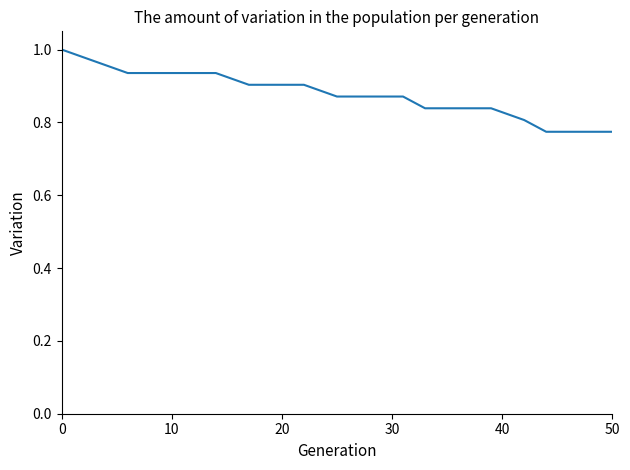

Does the chart have visible grid lines?

No